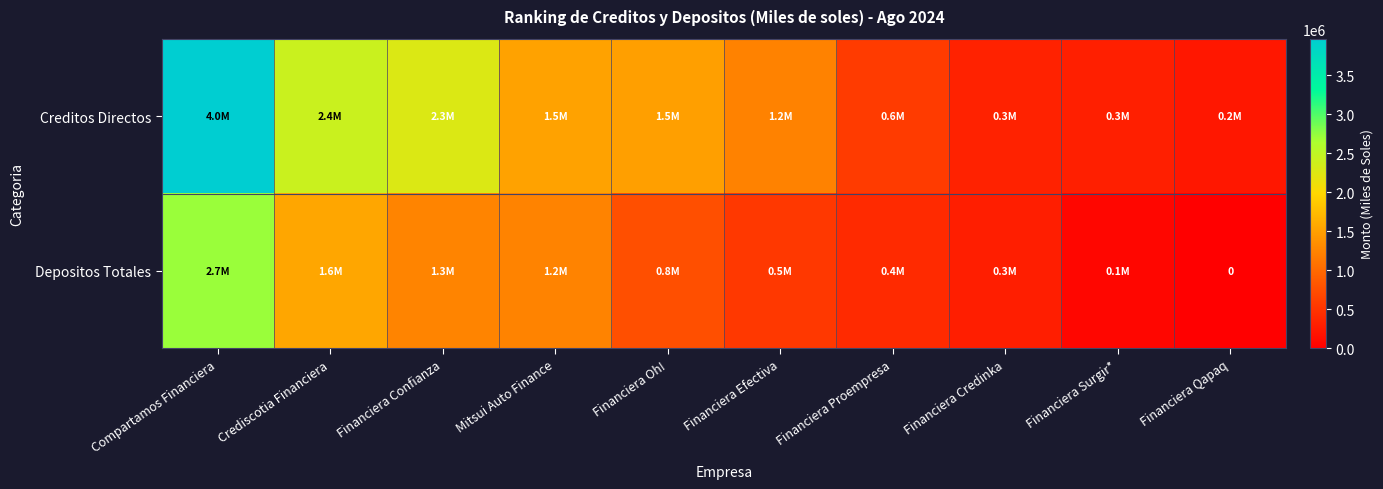

What is the difference between the highest and lowest values at Financiera Credinka?

25295.0